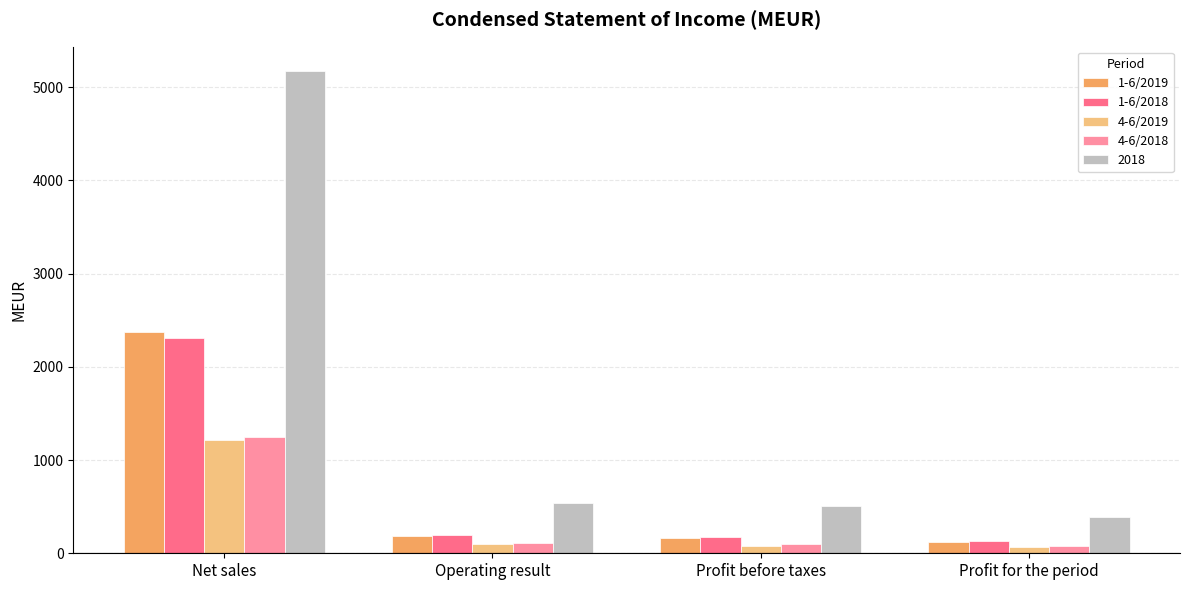

Count the number of data series in this chart.

5